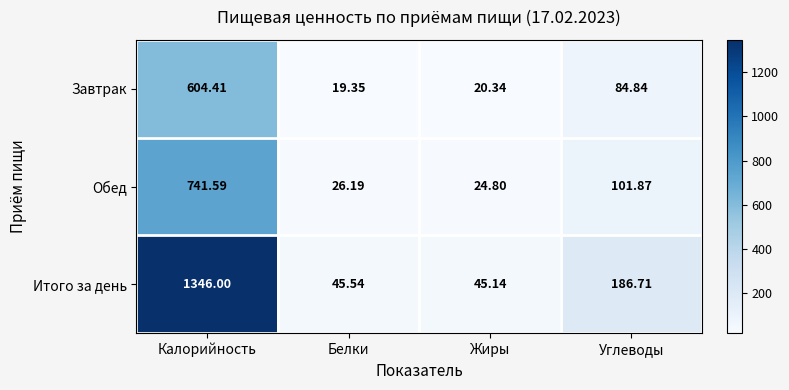

Rank the series by their average value, from highest to lowest.

Итого за день, Обед, Завтрак